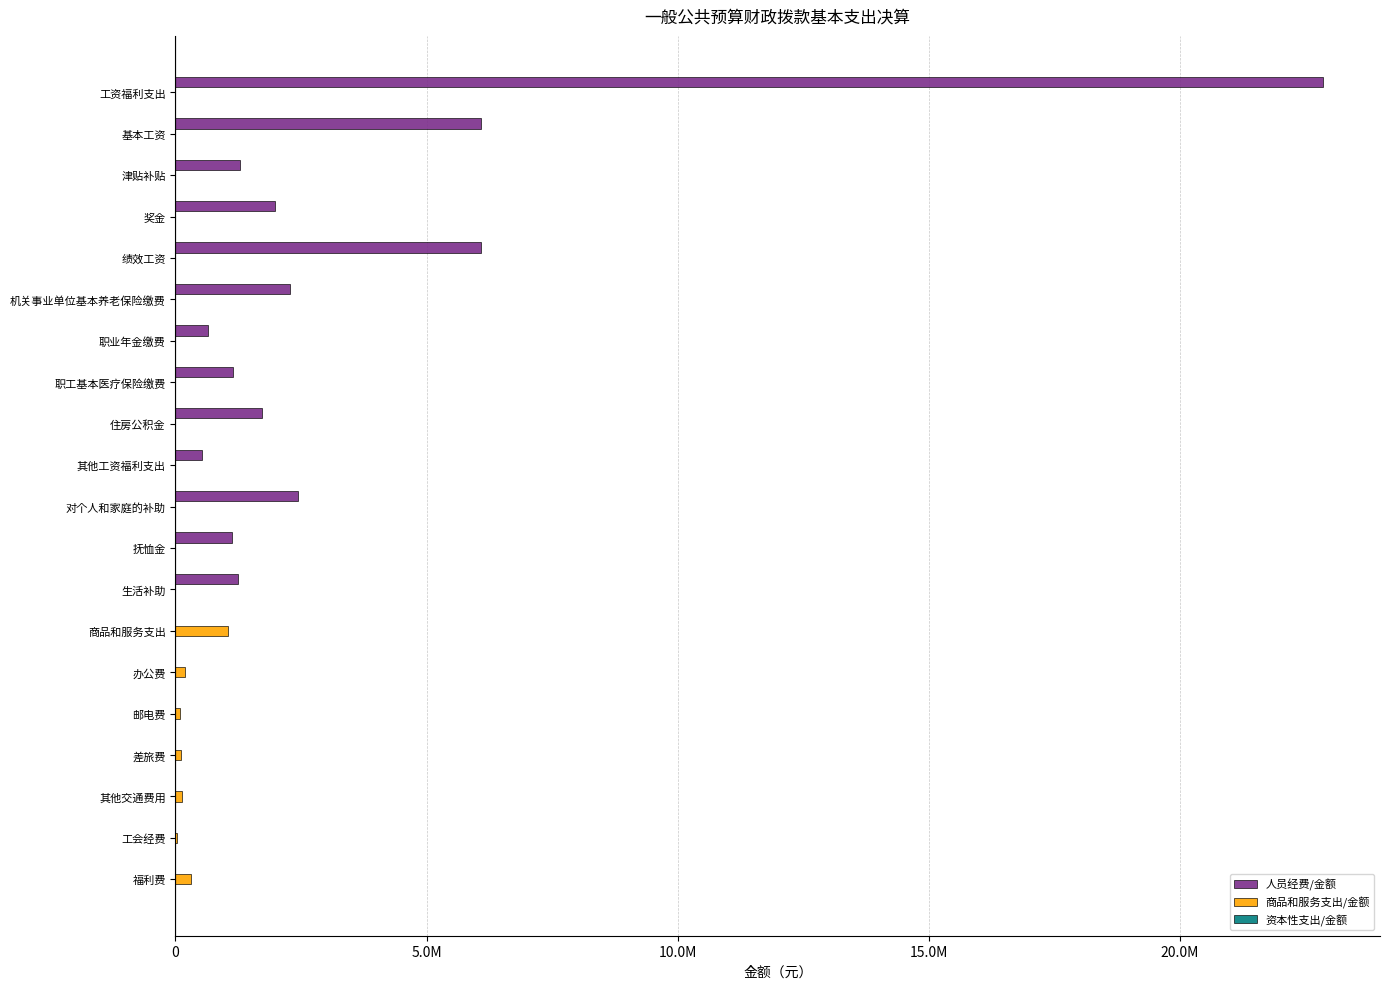

What is the maximum value for 商品和服务支出/金额?

1044258.2